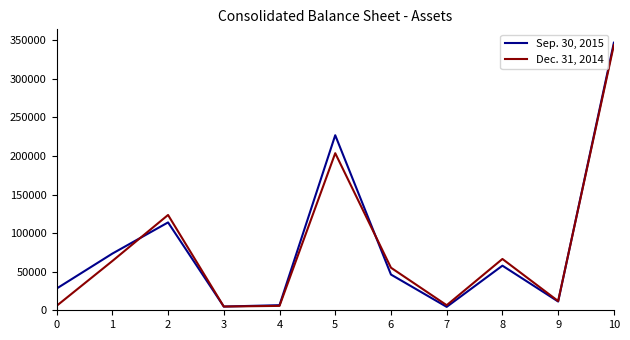

What are all the series names shown in the legend?

Sep. 30, 2015, Dec. 31, 2014